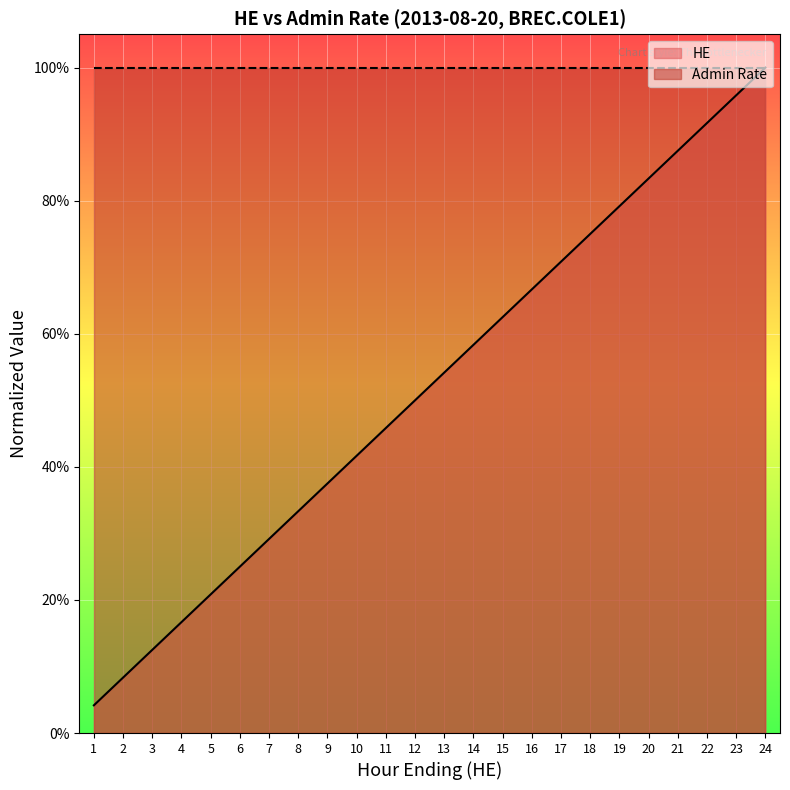

How many lines are shown in the chart?

1